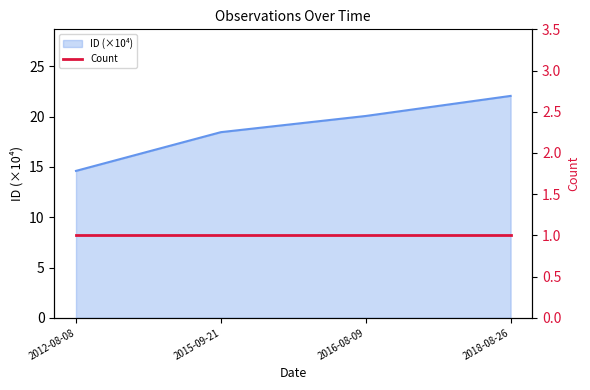

What is the maximum value shown in the chart?

22.1